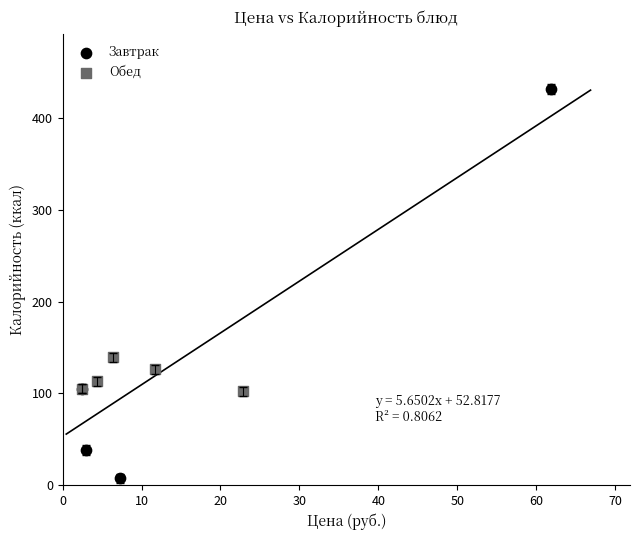

Which series has the widest spread of Y values?

Завтрак